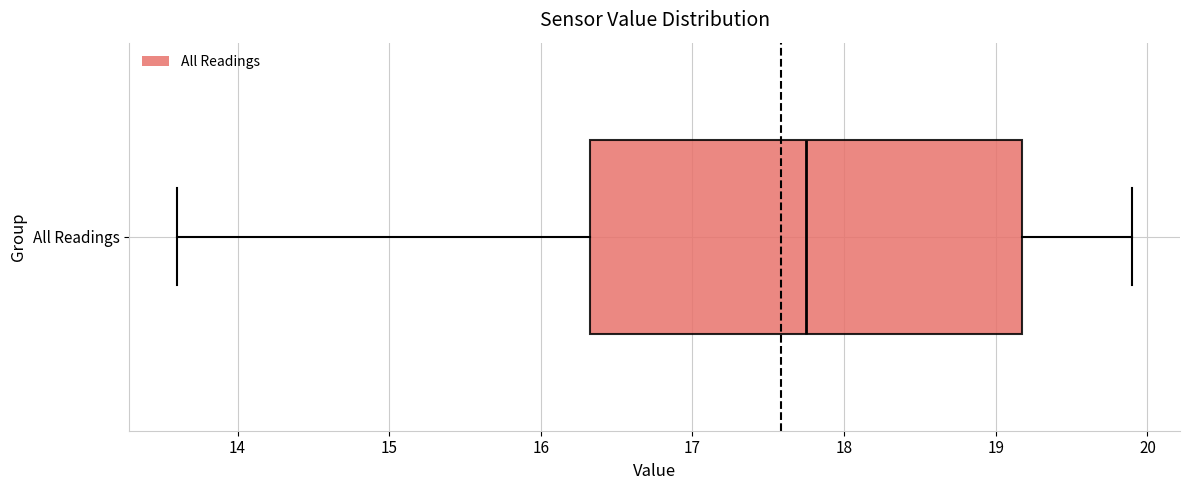

Read this box plot against the x-axis: the position of the median line, the range covered by the box, and the ends of both whiskers. The values are not printed on the chart, so give them approximately, as read against the axis.

median 17.8, box 16.3 to 19.2, whiskers 13.6 to 19.9